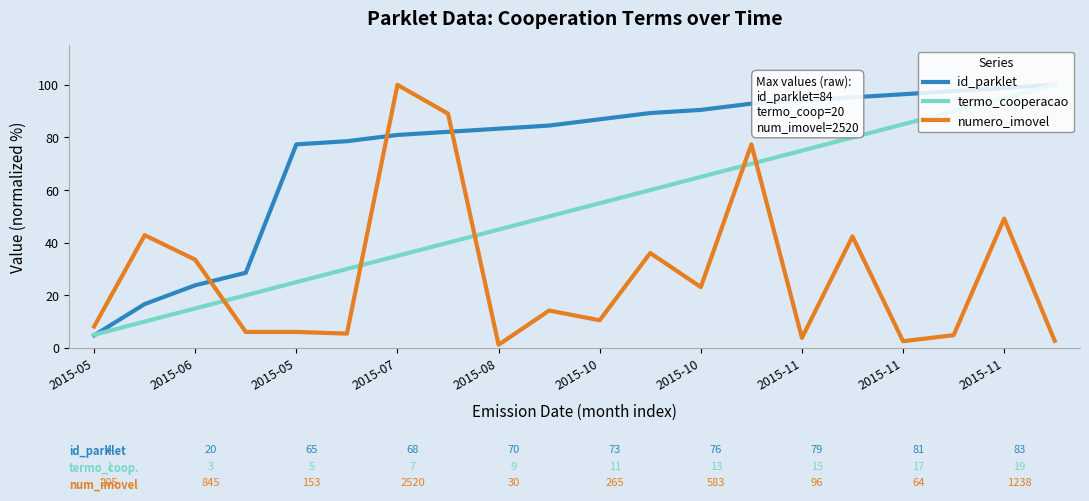

How many intersections are there between id_parklet and numero_imovel?

3